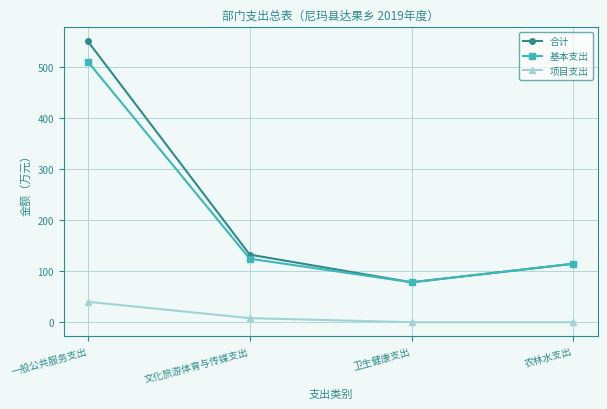

Where is the first local minimum for 基本支出?

卫生健康支出